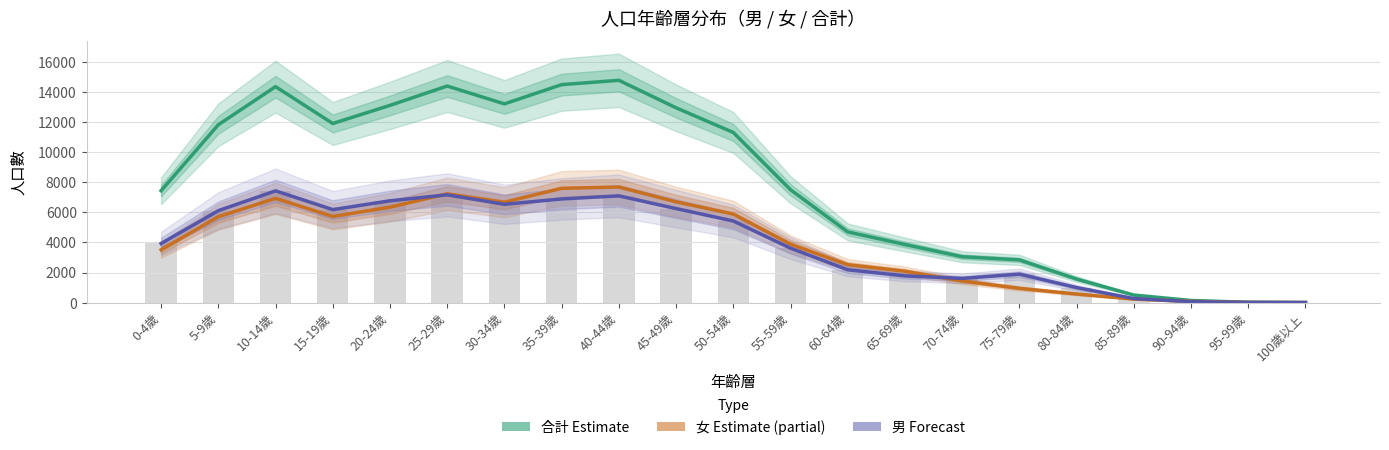

The 男 (Forecast) series shows 6117 at 5-9歲. True or false?

True